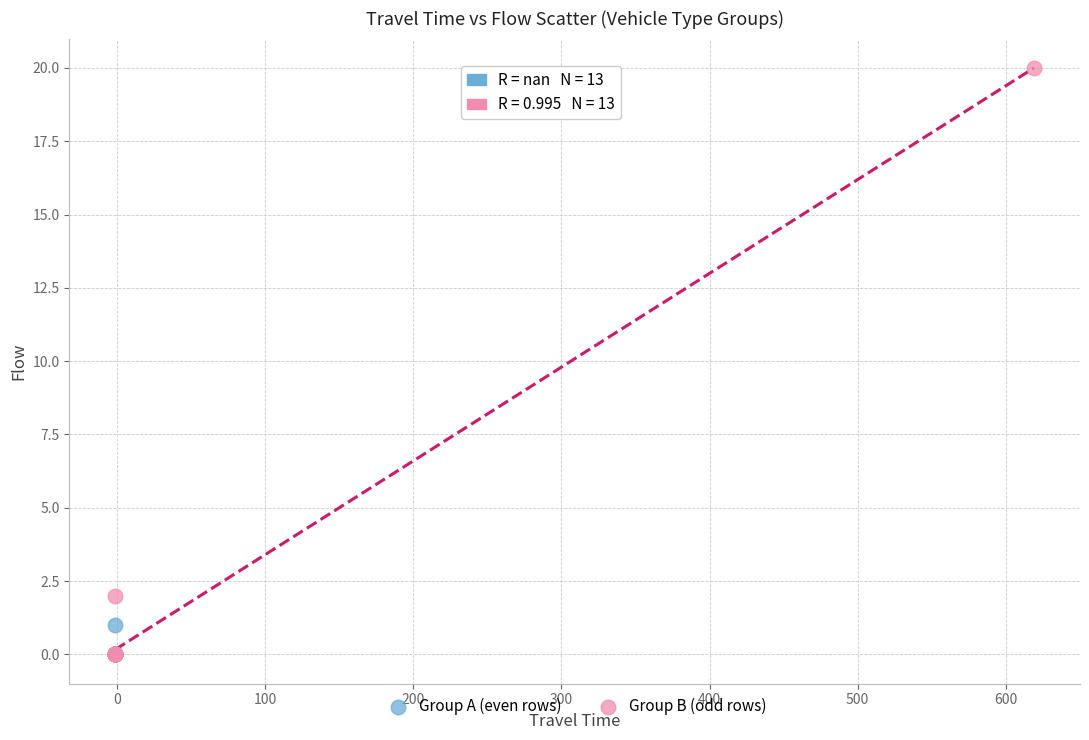

What are all the series names shown in the legend?

Group A (even rows), Group B (odd rows)